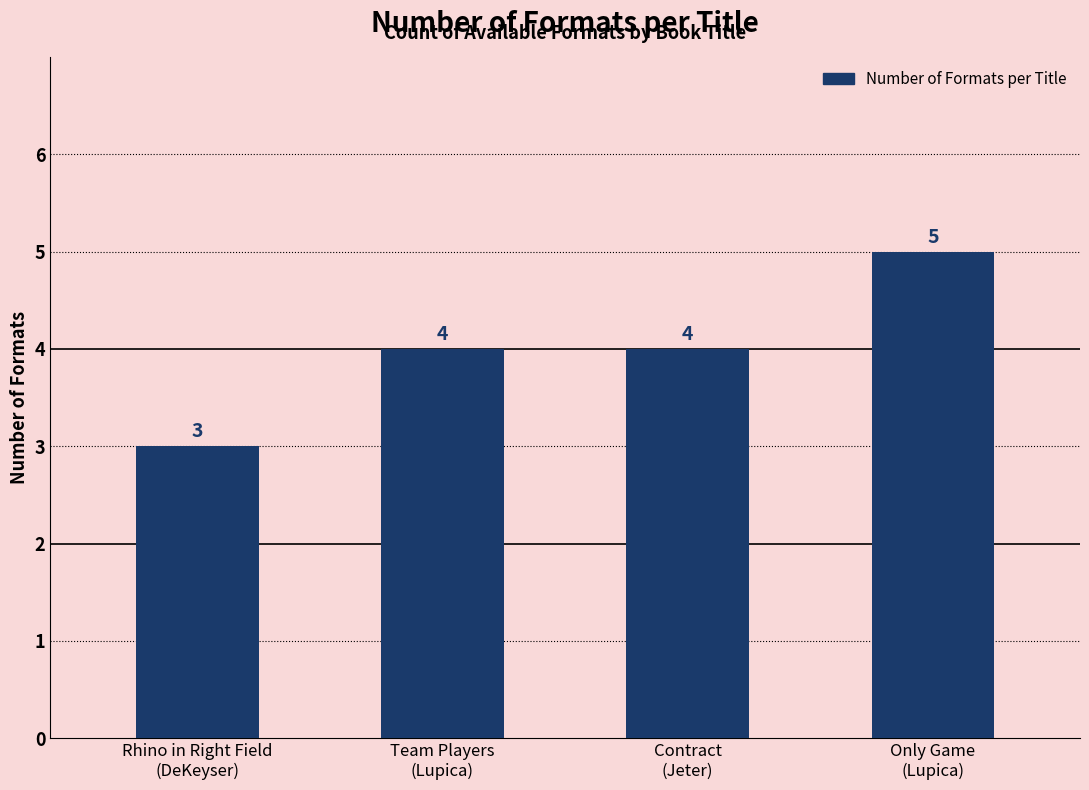

How many values are between 4 and 5?

3